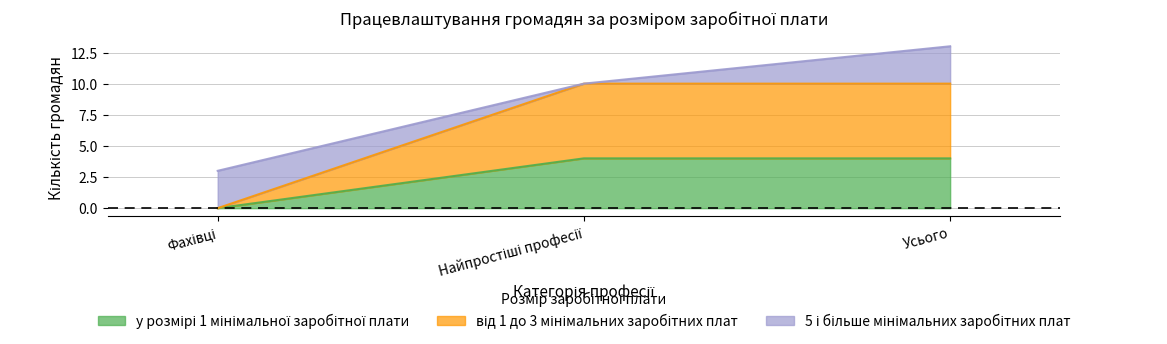

What is the label of the 2nd point from the left?

Найпростіші професії